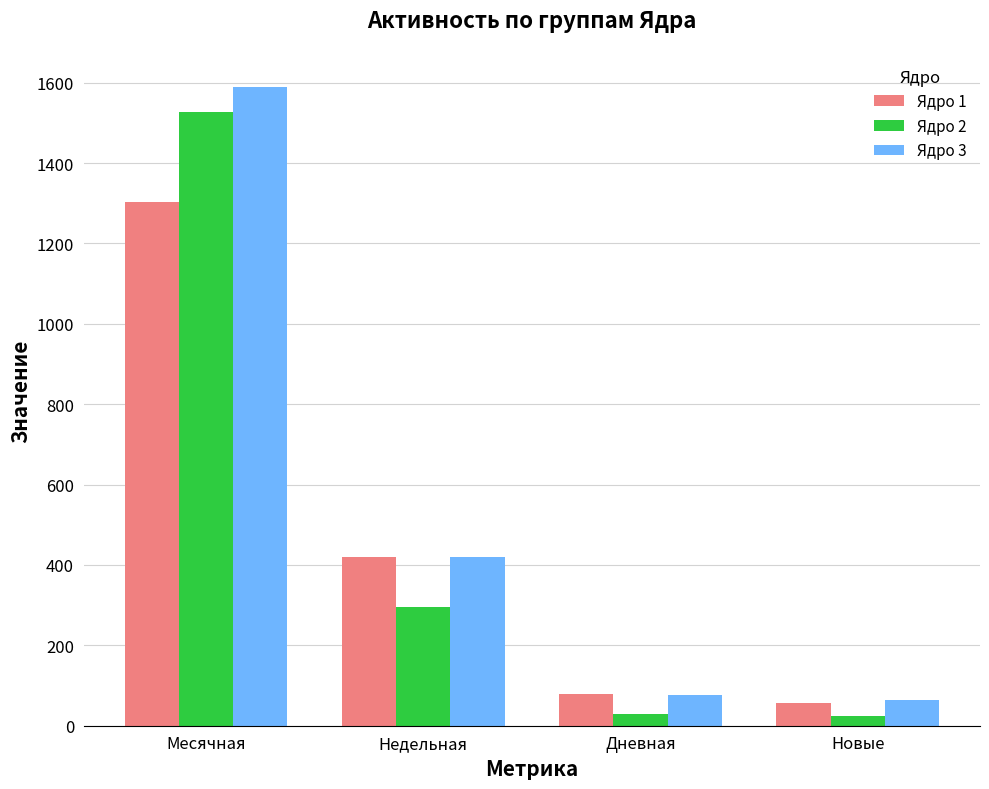

Which series has the widest spread of values?

Ядро 3